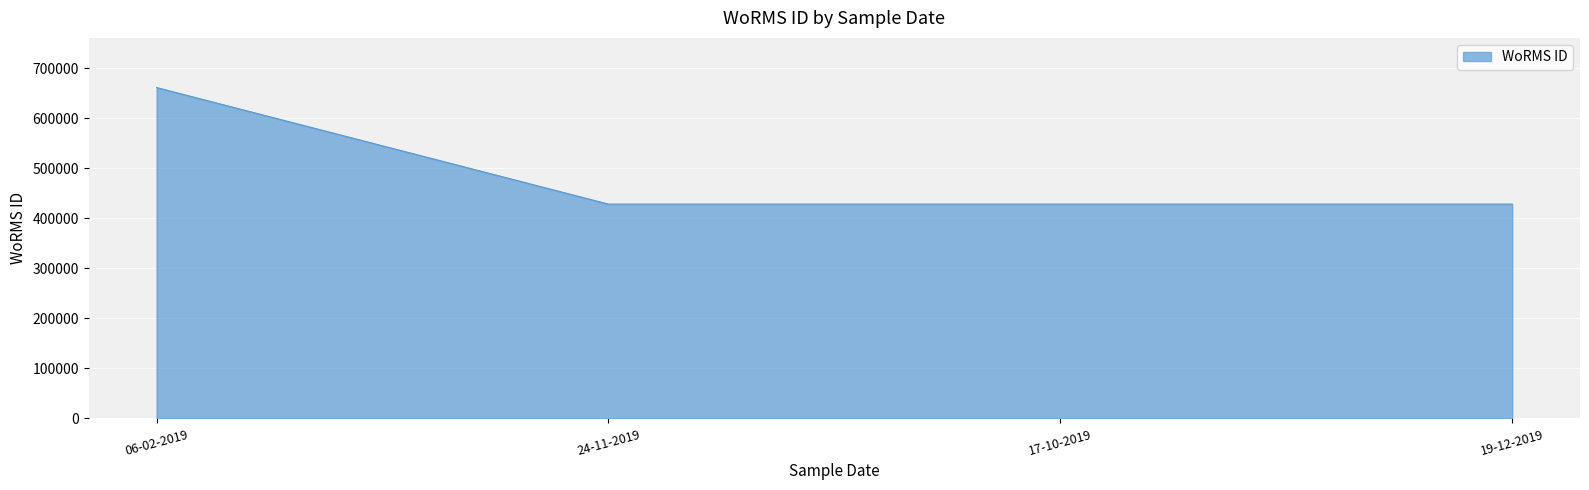

The value at 19-12-2019 is 428522. True or false?

True